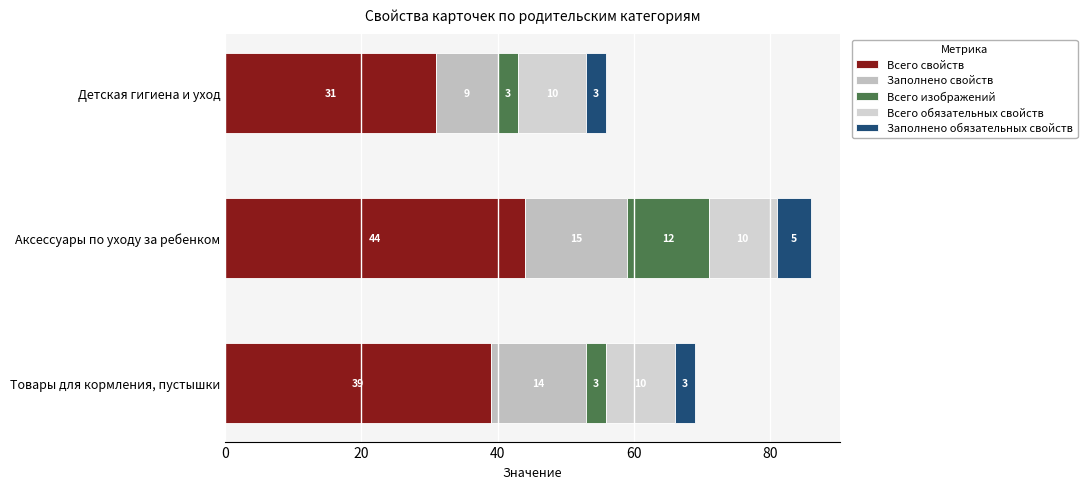

How many data points in Всего свойств are less than 39?

1